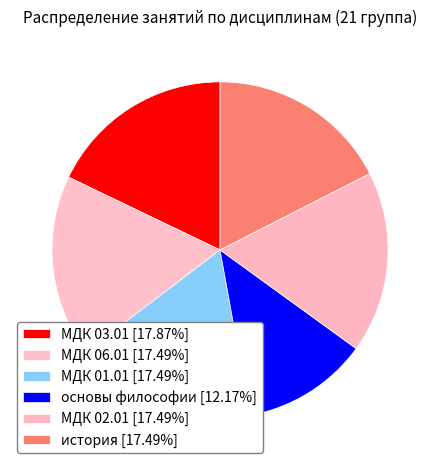

Count the number of slices in the pie.

6